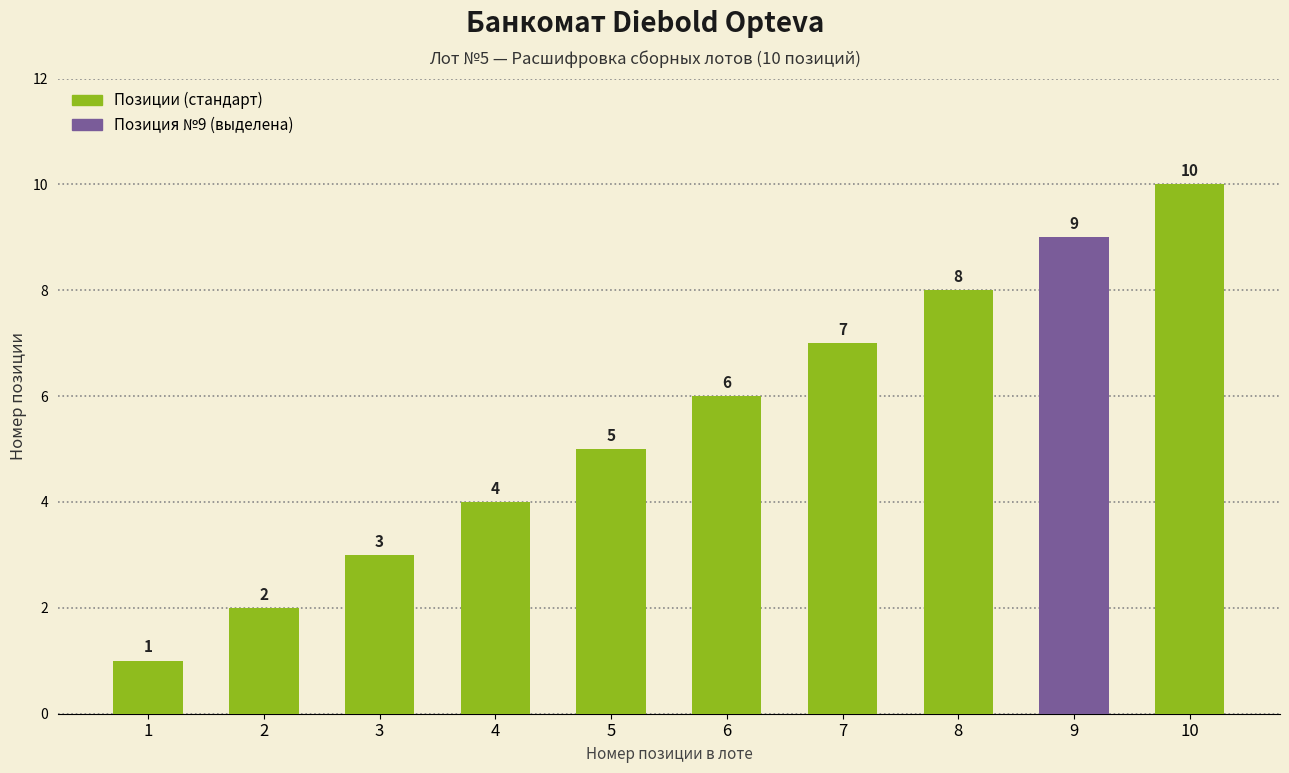

What is the difference between the second highest and second lowest values?

7